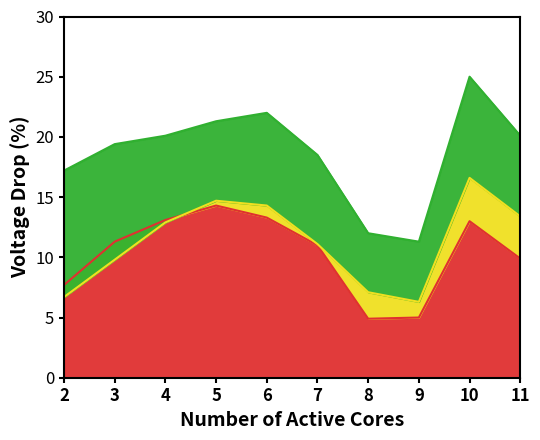

How many values in the cme series exceed 11?

5